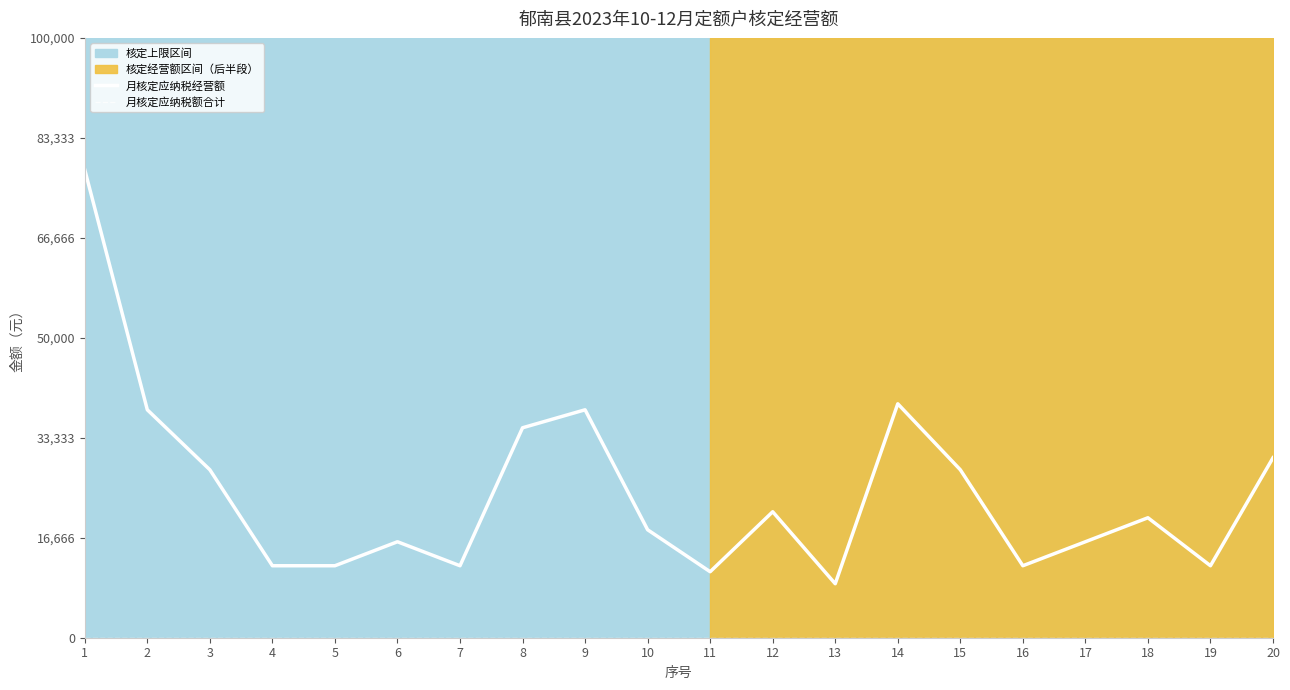

Where does the 月核定应纳税经营额 series first go above 20000?

1